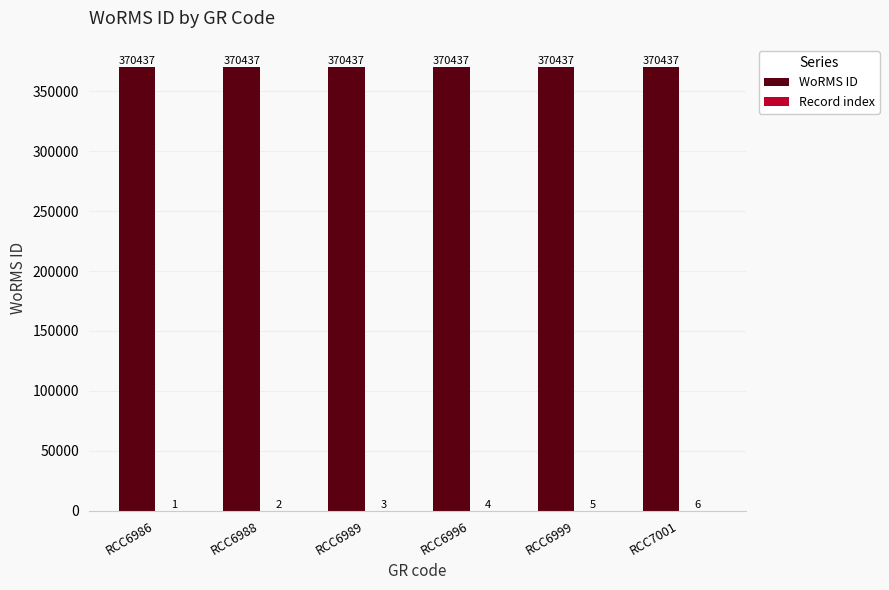

What is the total value across all series at RCC6996?

370441